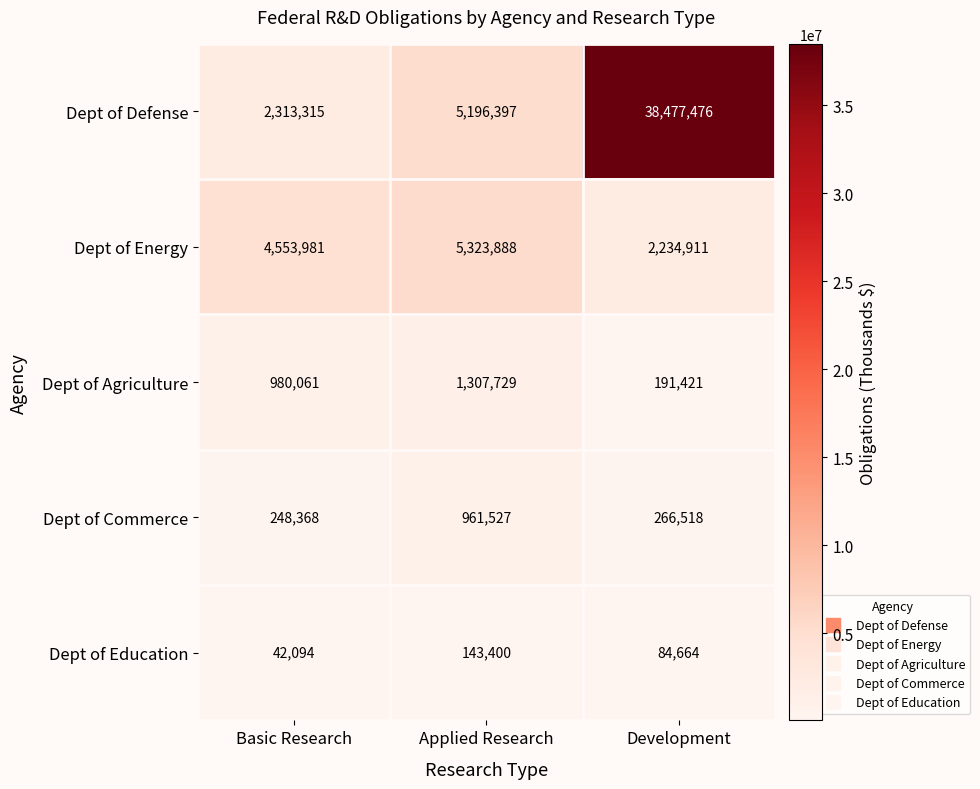

Reading left to right, extract all data points from this chart.

Dept of Defense: 2313315	5196397	38477476
Dept of Energy: 4553981	5323888	2234911
Dept of Agriculture: 980061	1307729	191421
Dept of Commerce: 248368	961527	266518
Dept of Education: 42094	143400	84664